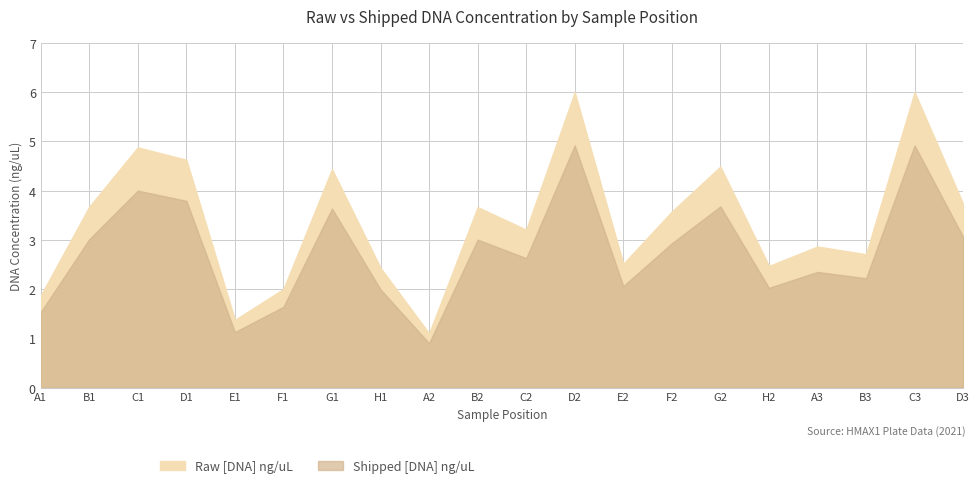

How many distinct data groups are displayed?

2